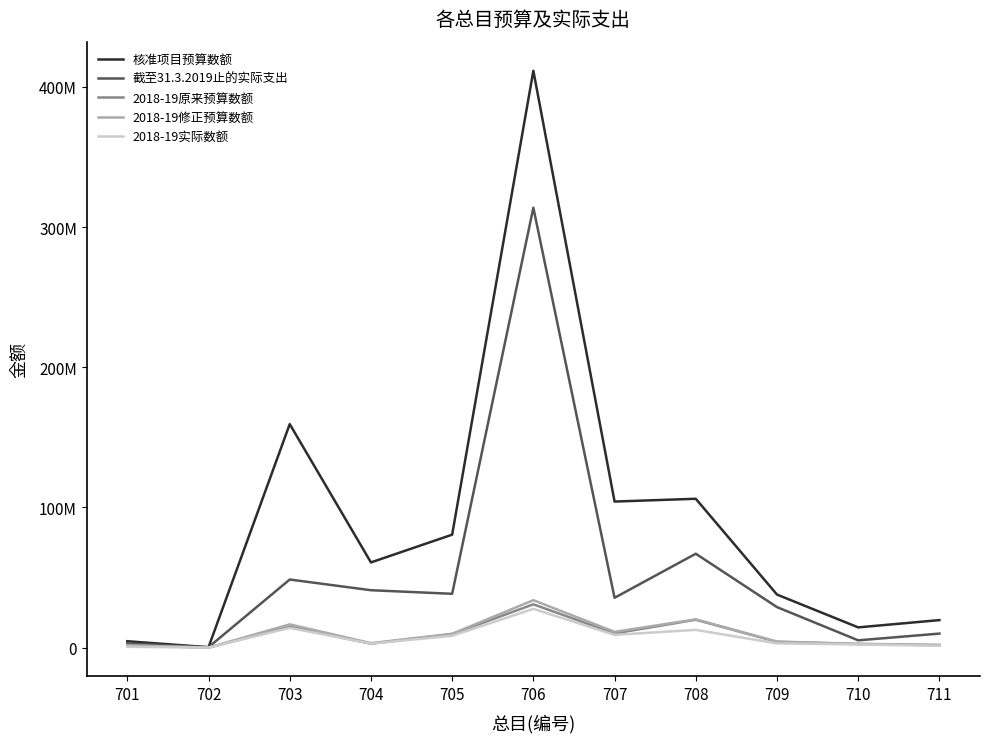

At which label does 截至31.3.2019止的实际支出 reach its minimum?

702